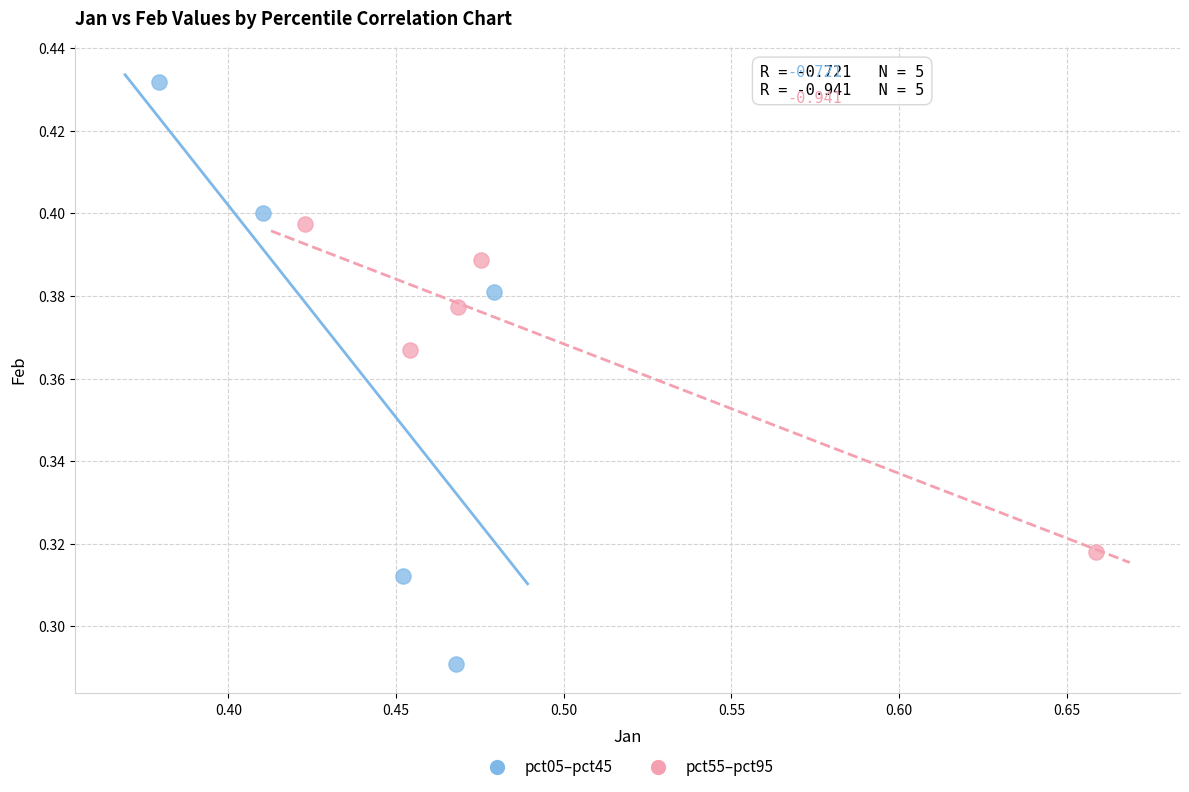

What are all the series names shown in the legend?

pct05–pct45, pct55–pct95